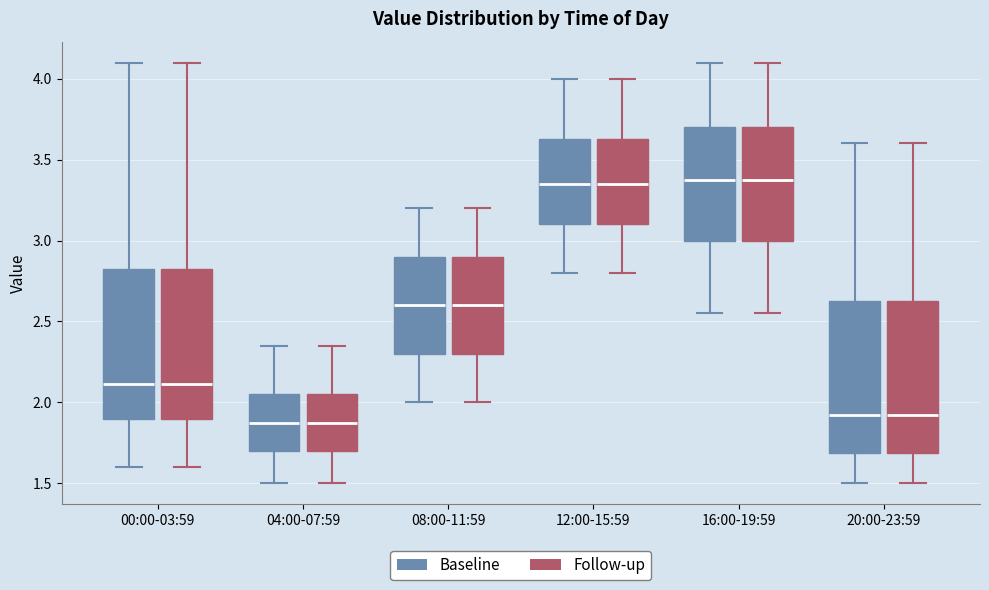

Reading left to right, transcribe this box plot: for each box, give where its median line is, the range the box spans, and where its two whiskers end, as read against the y-axis. The values are not printed on the chart, so give them approximately, as read against the axis.

00:00-03:59 (Baseline): median 2.10, box 1.90 to 2.85, whiskers 1.60 to 4.10
00:00-03:59 (Follow-up): median 2.10, box 1.90 to 2.85, whiskers 1.60 to 4.10
04:00-07:59 (Baseline): median 1.90, box 1.70 to 2.05, whiskers 1.50 to 2.35
04:00-07:59 (Follow-up): median 1.90, box 1.70 to 2.05, whiskers 1.50 to 2.35
08:00-11:59 (Baseline): median 2.60, box 2.30 to 2.90, whiskers 2.00 to 3.20
08:00-11:59 (Follow-up): median 2.60, box 2.30 to 2.90, whiskers 2.00 to 3.20
12:00-15:59 (Baseline): median 3.35, box 3.10 to 3.65, whiskers 2.80 to 4.00
12:00-15:59 (Follow-up): median 3.35, box 3.10 to 3.65, whiskers 2.80 to 4.00
16:00-19:59 (Baseline): median 3.40, box 3.00 to 3.70, whiskers 2.55 to 4.10
16:00-19:59 (Follow-up): median 3.40, box 3.00 to 3.70, whiskers 2.55 to 4.10
20:00-23:59 (Baseline): median 1.95, box 1.70 to 2.65, whiskers 1.50 to 3.60
20:00-23:59 (Follow-up): median 1.95, box 1.70 to 2.65, whiskers 1.50 to 3.60